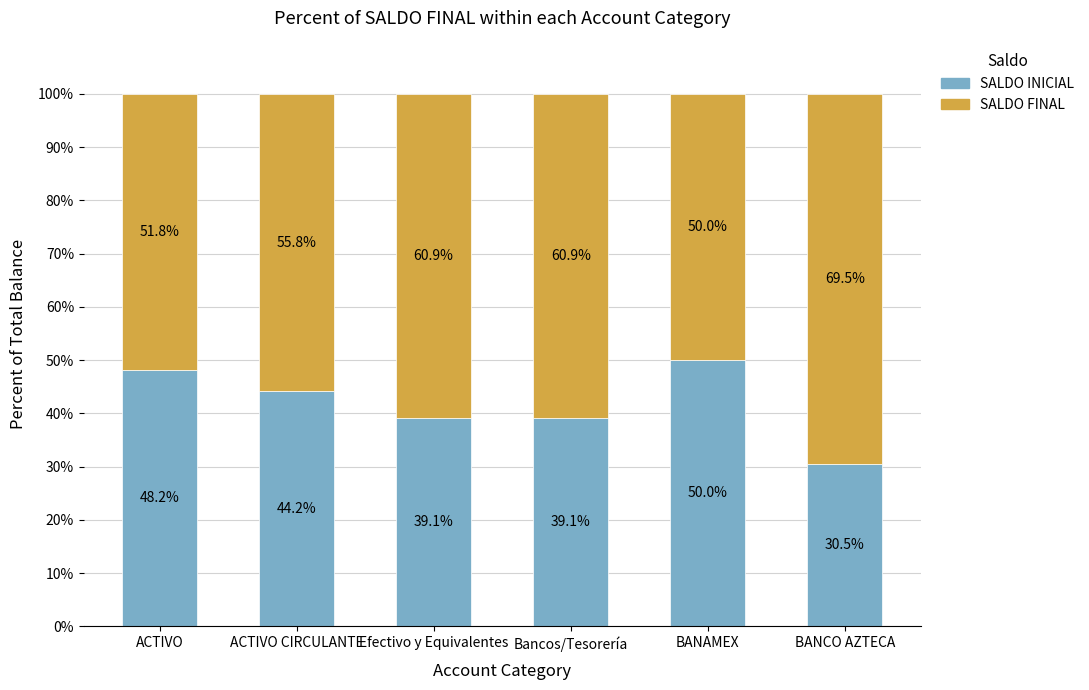

Is it true that SALDO INICIAL equals 44.2 at ACTIVO CIRCULANTE?

True